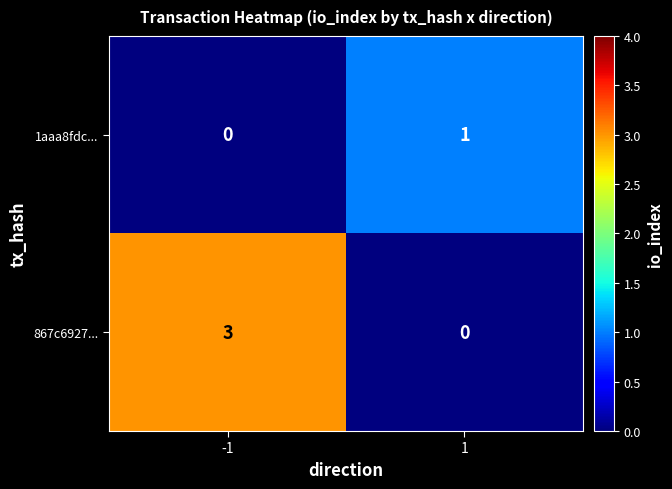

Rank the series by their maximum value, from lowest to highest.

1aaa8fdc..., 867c6927...